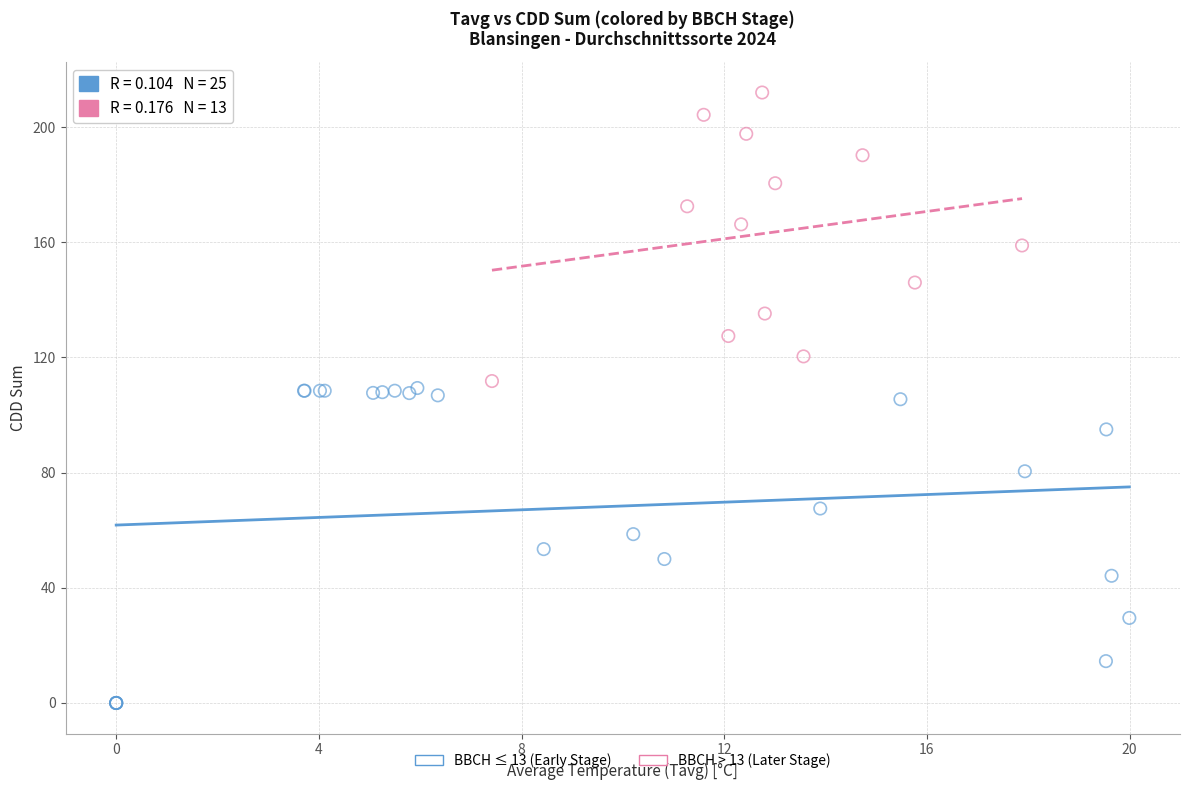

Which series reaches the minimum Y coordinate?

BBCH ≤ 13 (Early Stage)